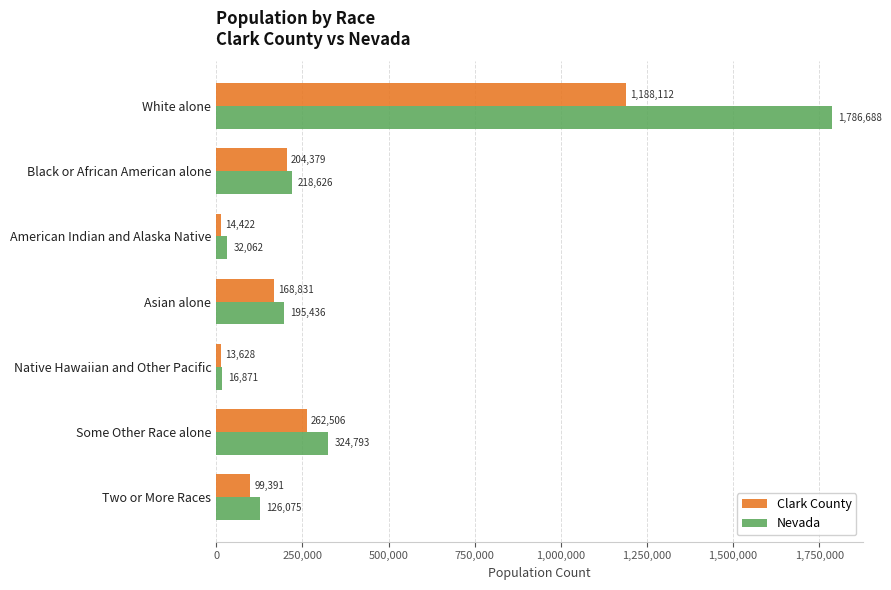

True or false: Clark County has a value of 1188112 at White alone.

True